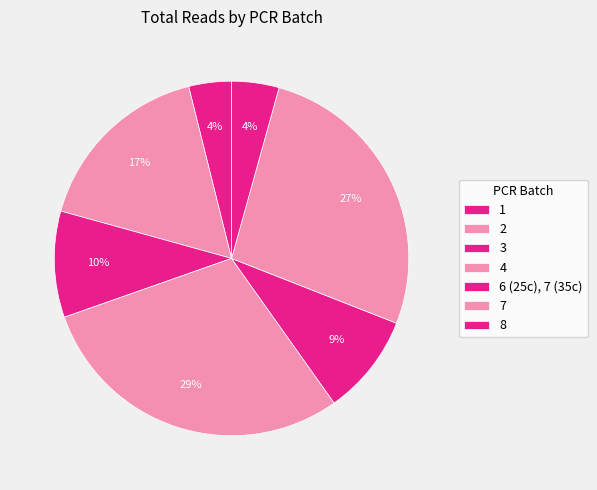

How many slices are in this pie chart?

7